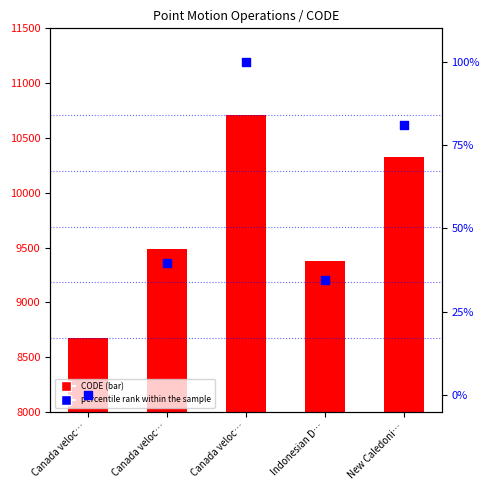

What are all the series names shown in the legend?

CODE, percentile rank within the sample